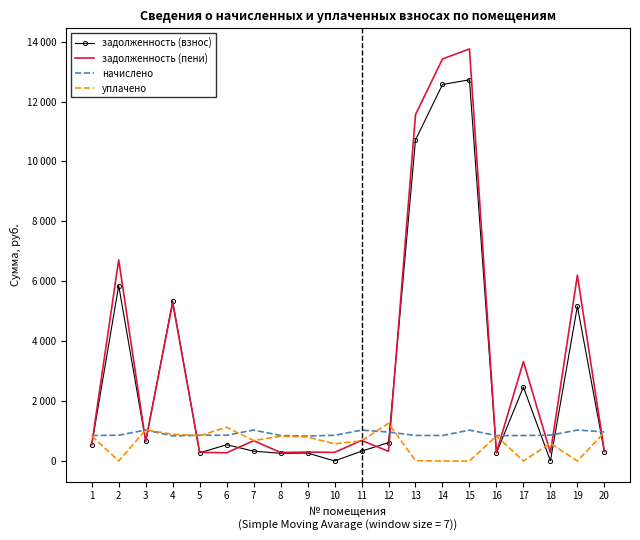

What are all the series names shown in the legend?

задолженность (взнос), задолженность (пени), начислено, уплачено